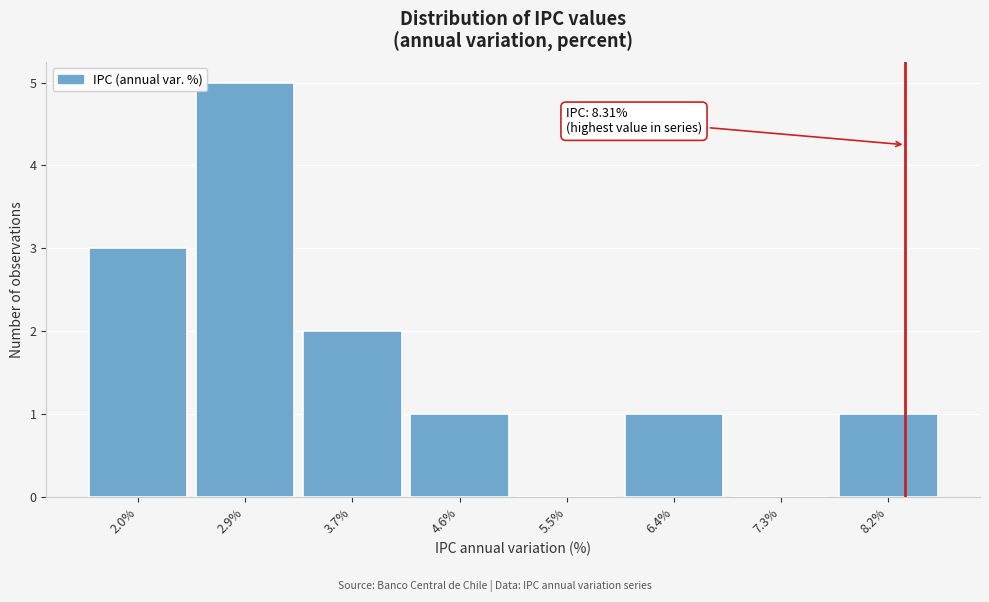

Which range on the x-axis has the tallest bar?

2.4 to 3.3